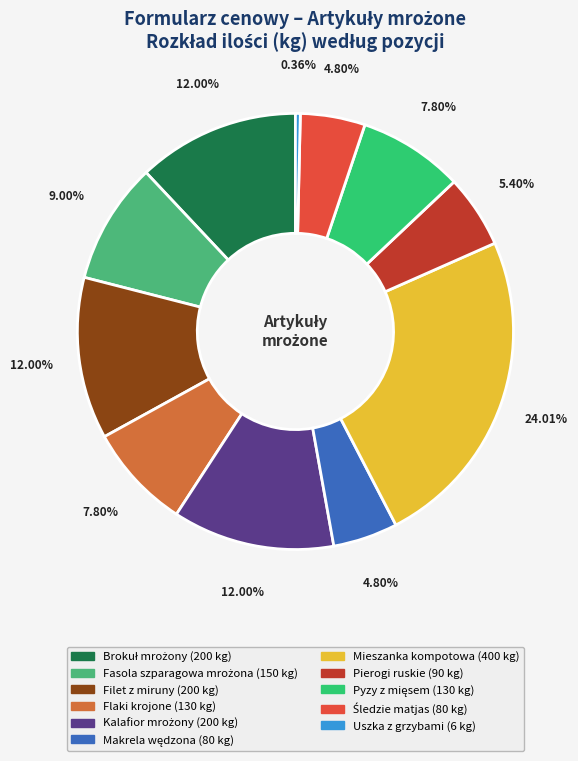

Is there a majority slice in this chart?

No